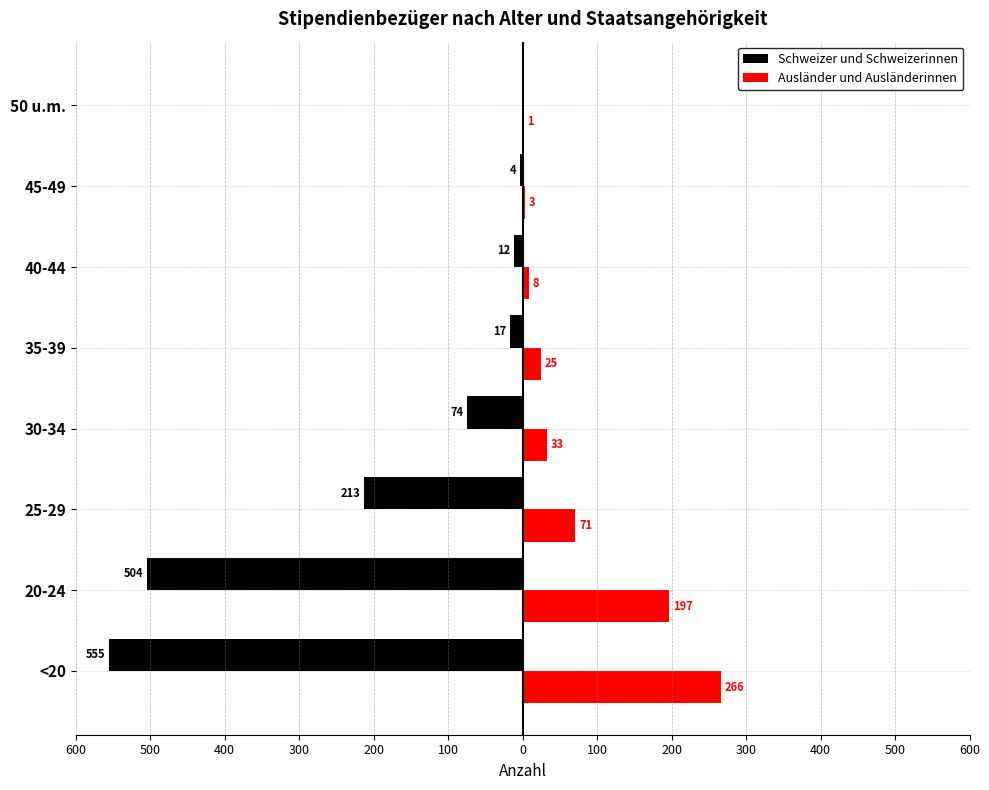

What are all the series names shown in the legend?

Schweizer und Schweizerinnen, Ausländer und Ausländerinnen